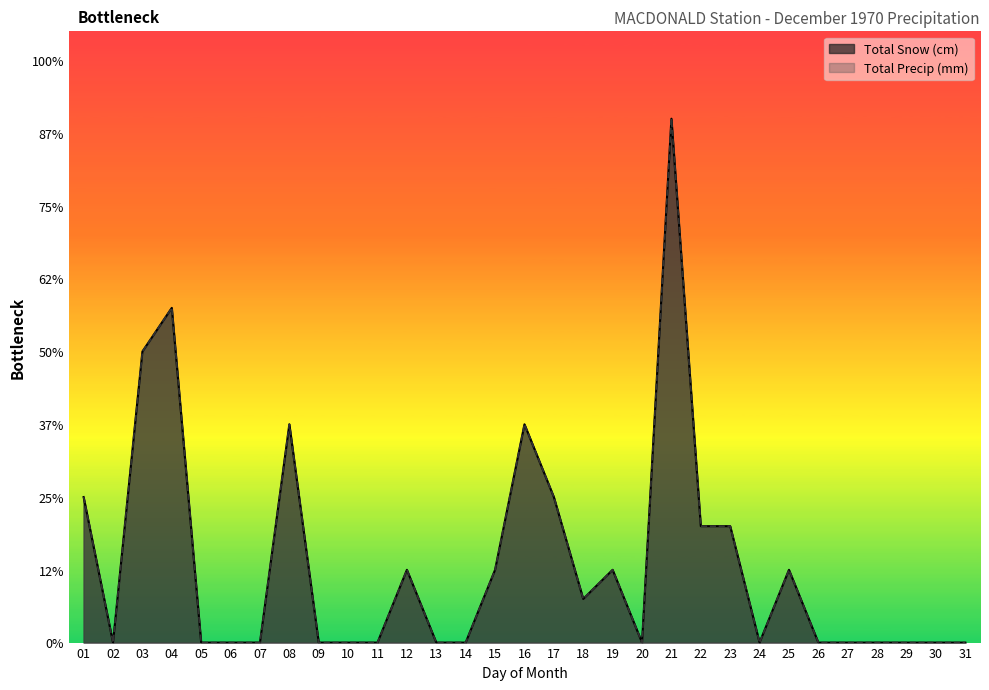

Which label corresponds to the largest value in the chart?

21